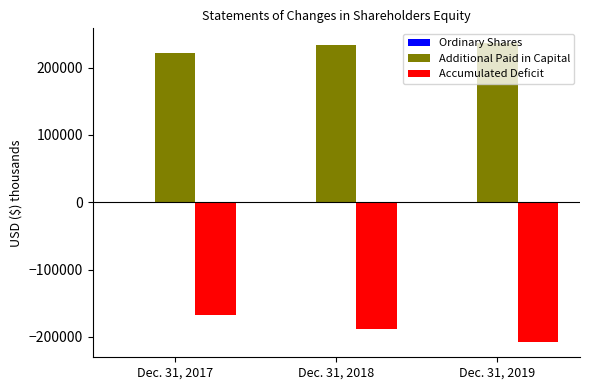

Is the value of Accumulated Deficit at Dec. 31, 2017 greater than the value of Additional Paid in Capital at Dec. 31, 2018?

No